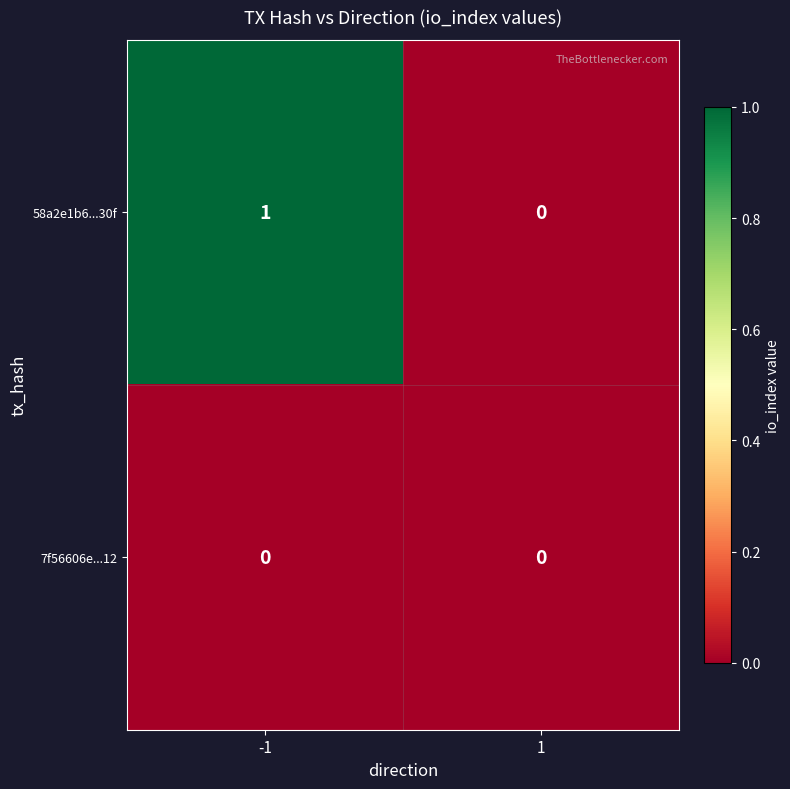

List the series in order of their peak value, highest first.

58a2e1b6...30f, 7f56606e...12